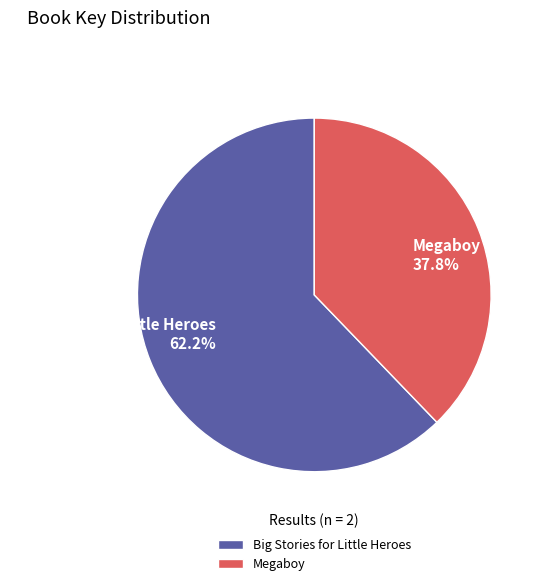

What is the largest slice in the pie chart?

Big Stories for Little Heroes